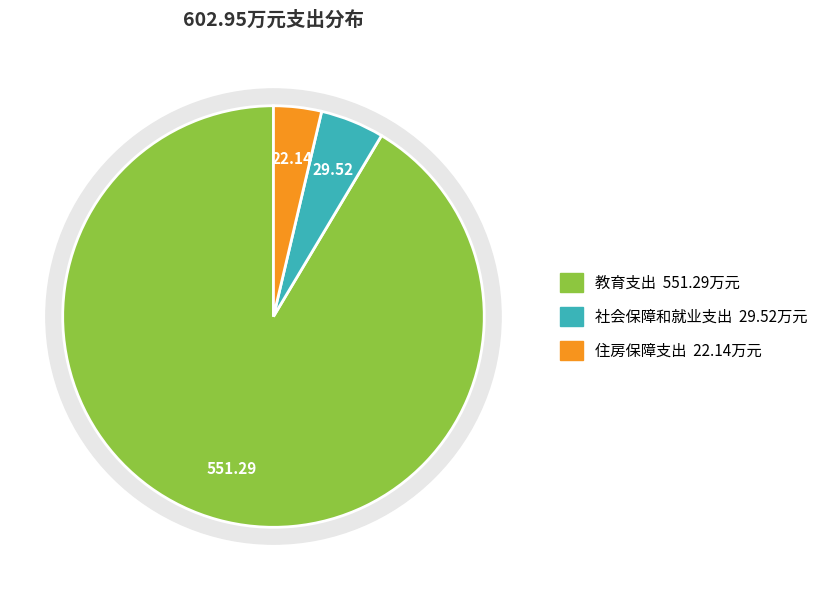

Count the number of slices in the pie.

3